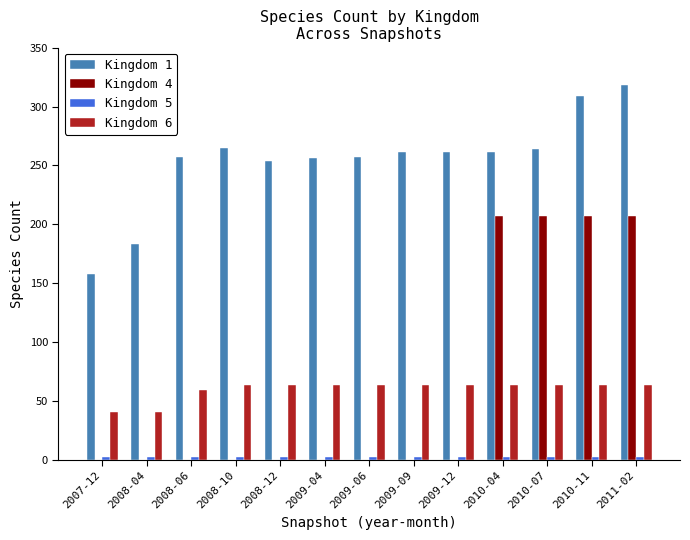

Is it true that Kingdom 4 equals 207 at 2010-07?

True